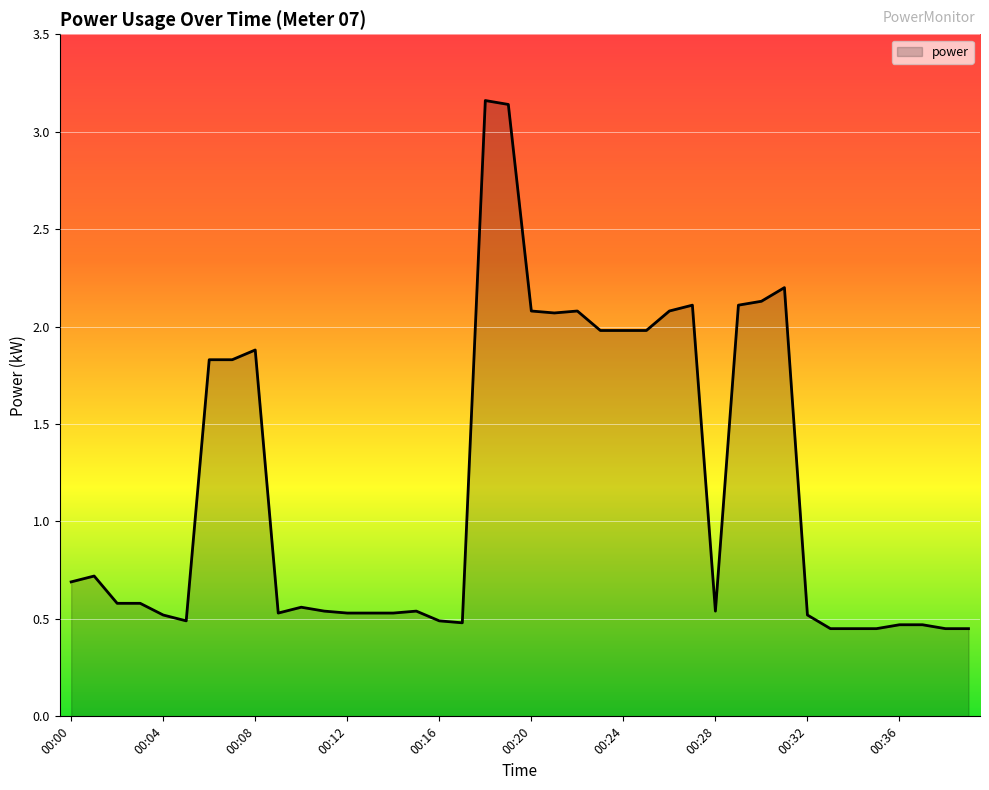

What is the difference between the maximum and minimum values?

2.7